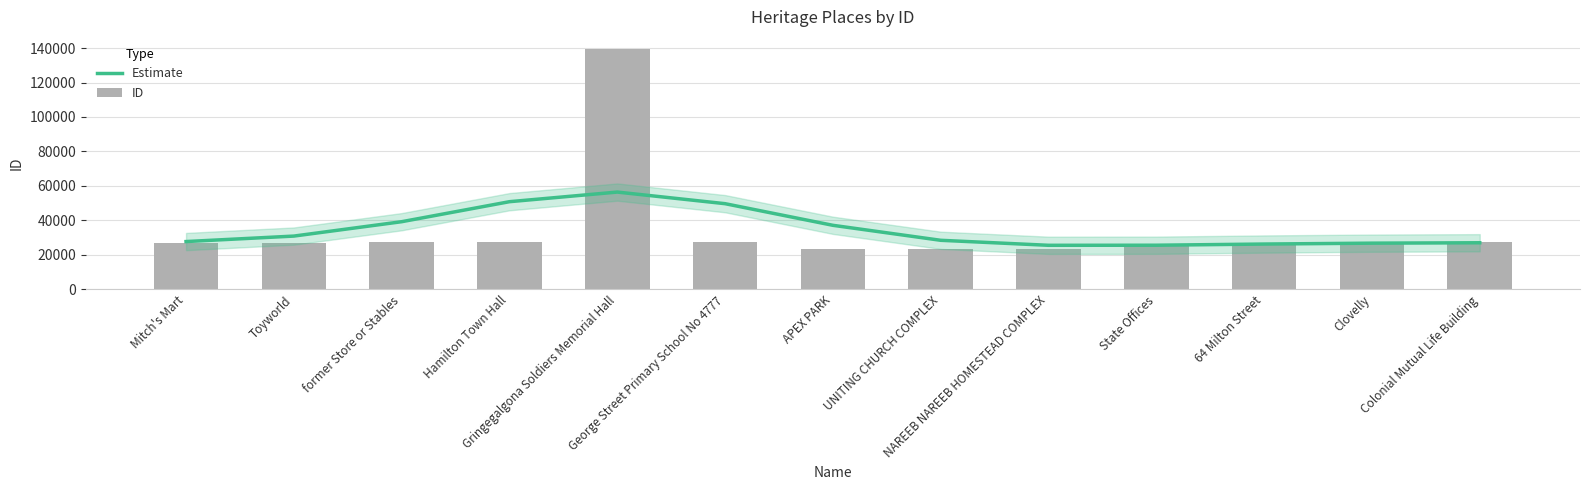

What position from the left is George Street Primary School No 4777?

6